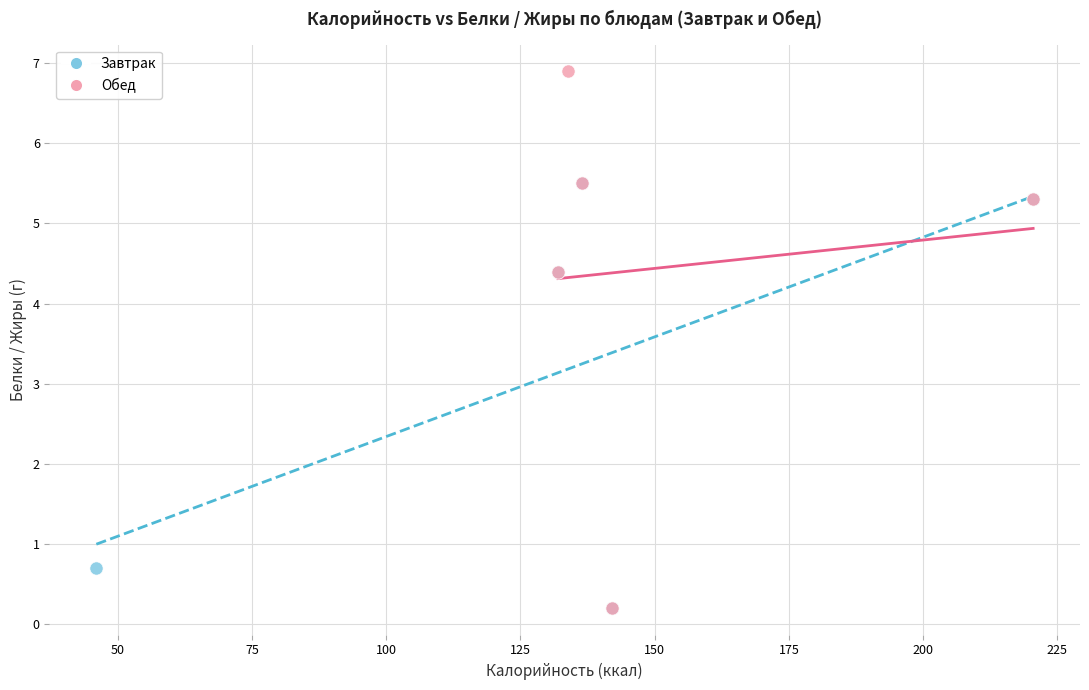

Which series reaches the maximum Y coordinate?

Обед